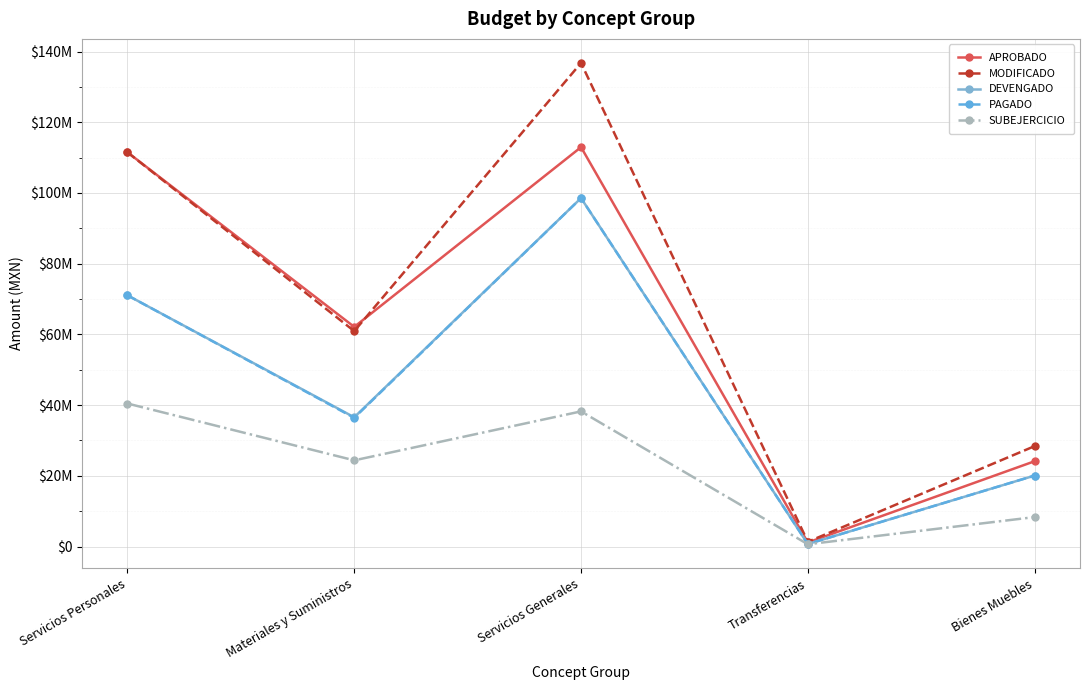

Rank the series by their maximum value, from lowest to highest.

SUBEJERCICIO, DEVENGADO, PAGADO, APROBADO, MODIFICADO